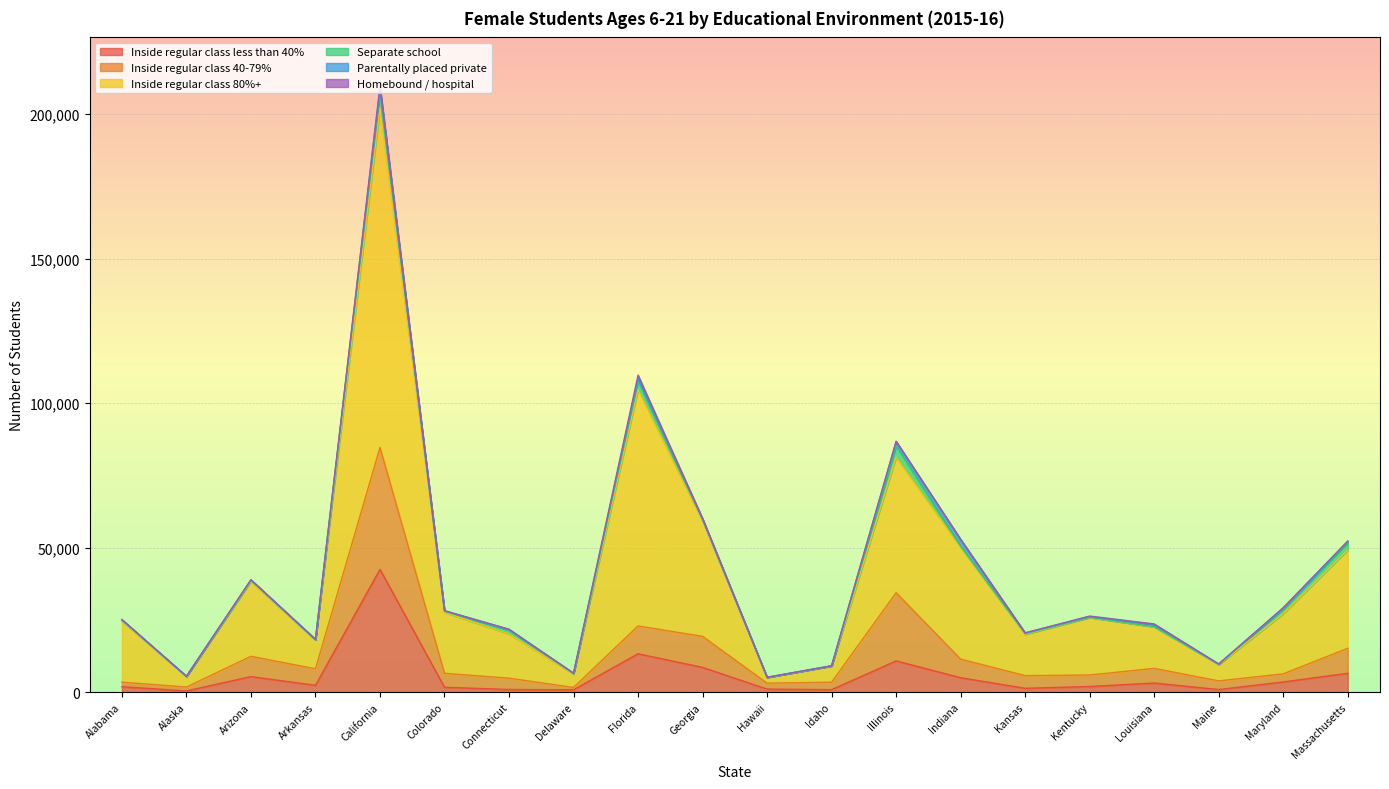

What is the difference between the Inside regular class less than 40% values at Alabama and Indiana?

3113